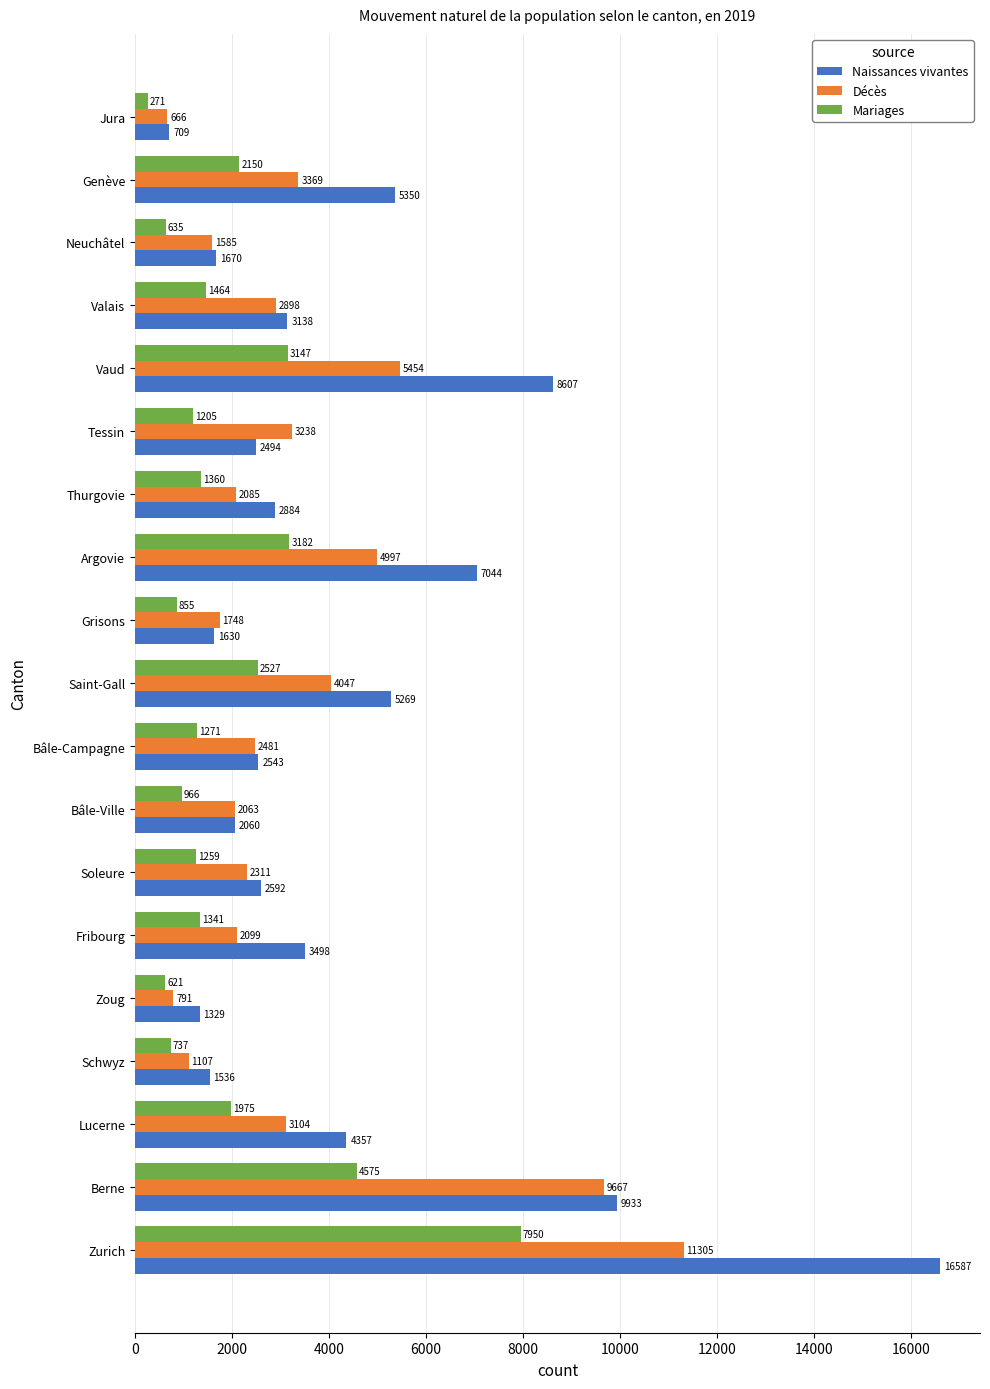

What is the difference between the maximum and minimum values in the Naissances vivantes series?

15878